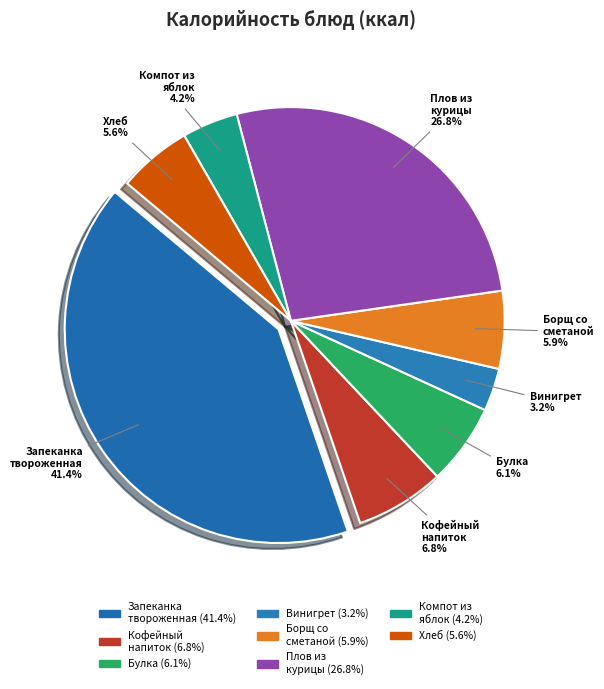

To the nearest percent, what is the difference between the largest and smallest slice percentages?

38%